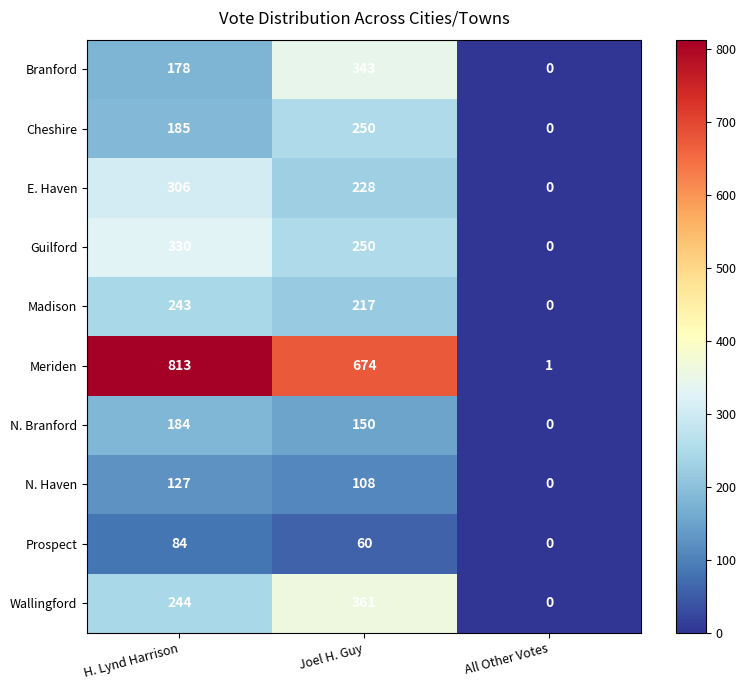

What is the difference between the highest and lowest values at H. Lynd Harrison?

729